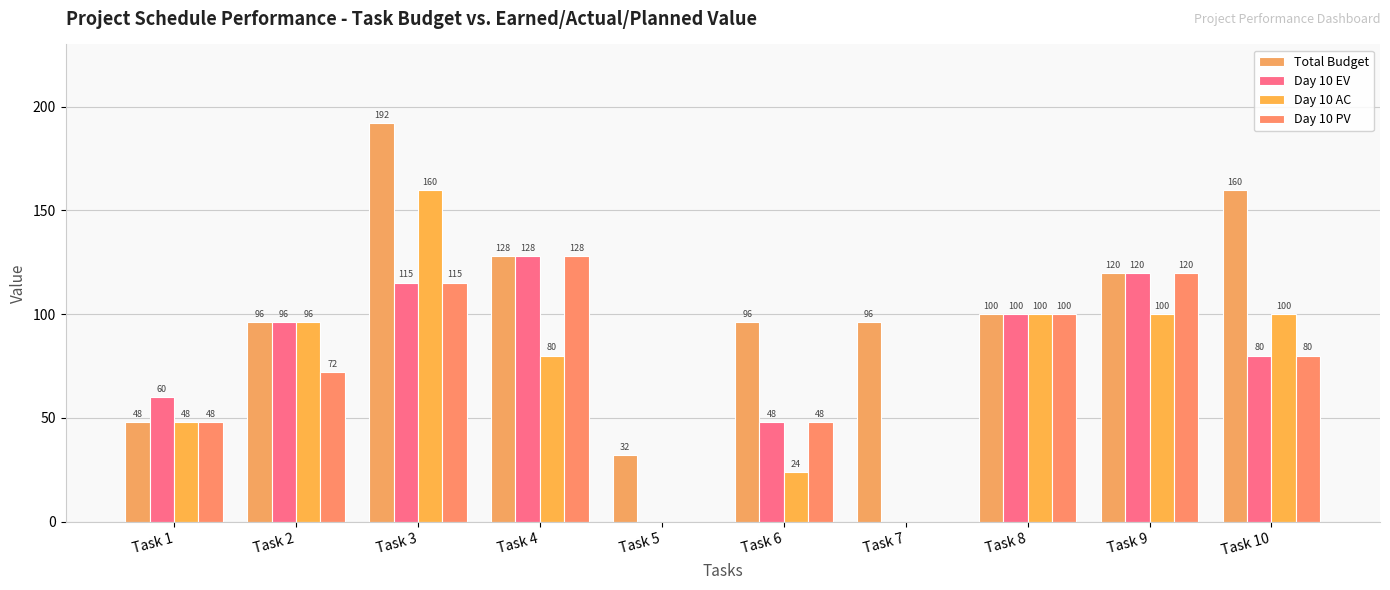

Rank the series by their maximum value, from lowest to highest.

Day 10 EV, Day 10 PV, Day 10 AC, Total Budget